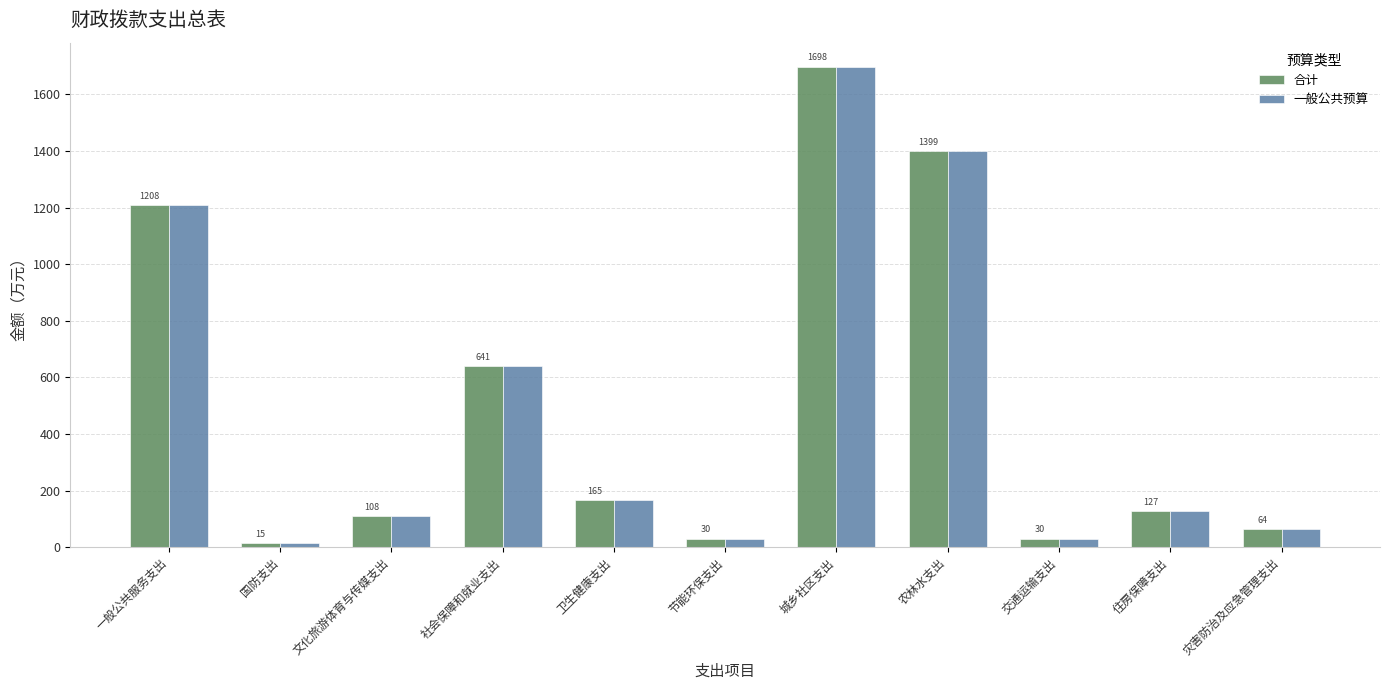

What is the label of the 3rd bar from the right?

交通运输支出